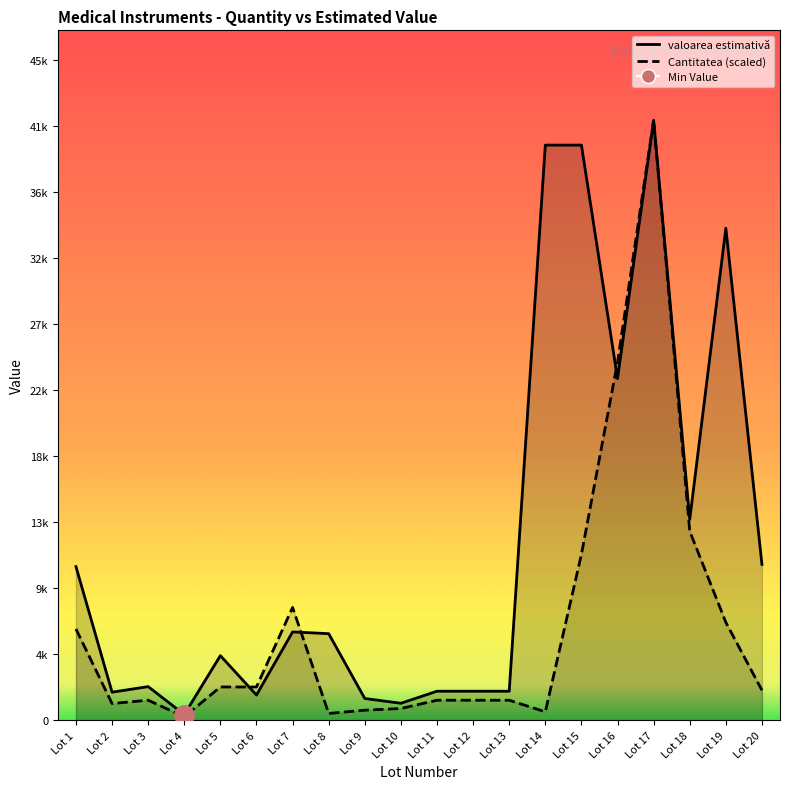

List the labels in order of Cantitatea value, smallest first.

Lot 4, Lot 8, Lot 14, Lot 9, Lot 10, Lot 2, Lot 3, Lot 11, Lot 12, Lot 13, Lot 20, Lot 5, Lot 6, Lot 1, Lot 19, Lot 7, Lot 15, Lot 18, Lot 16, Lot 17